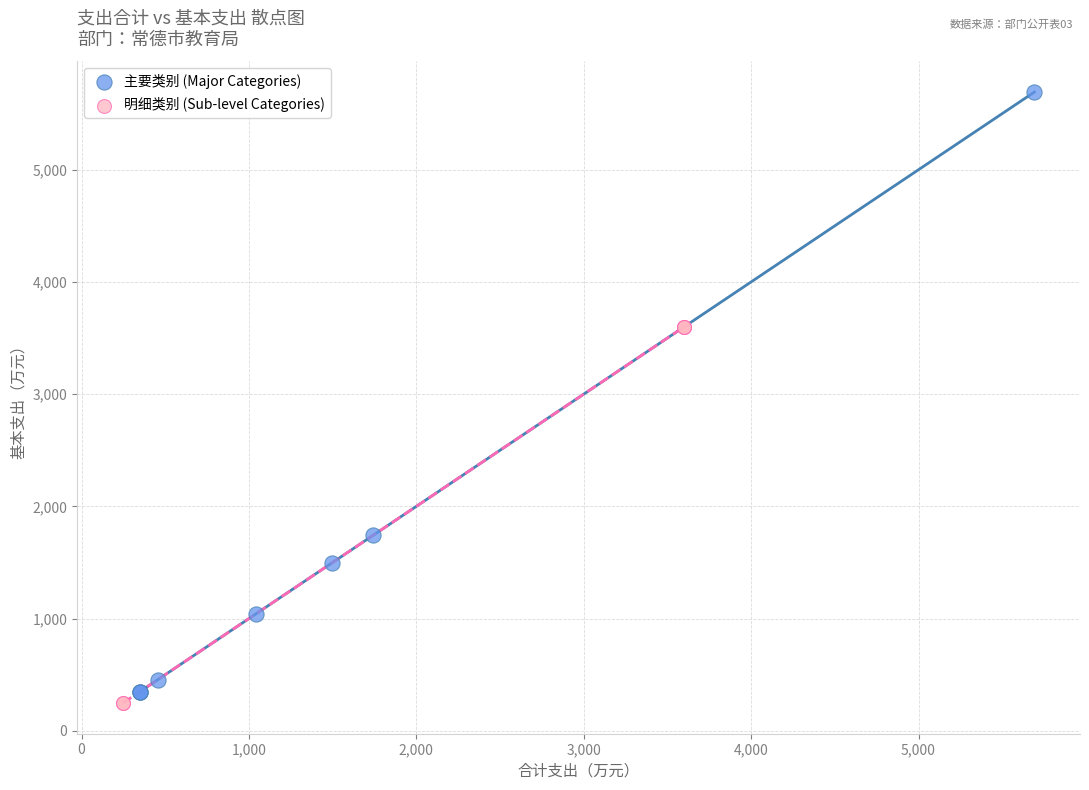

Which series has the largest Y range (max minus min)?

主要类别 (Major Categories)